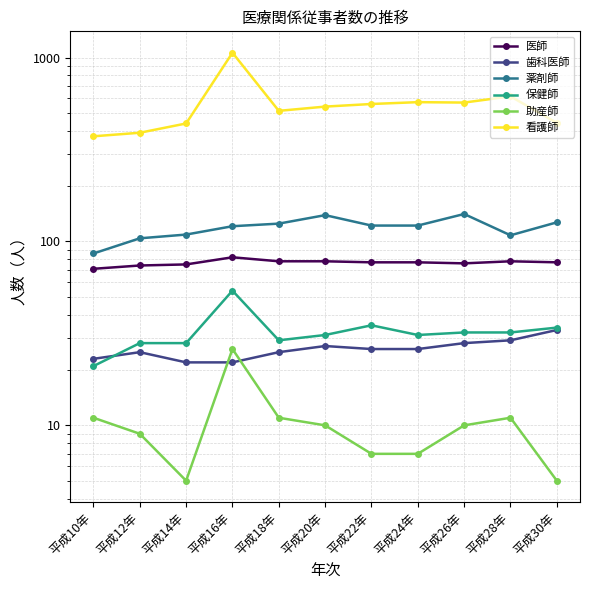

What is the spread (max minus min) of values at 平成24年?

565